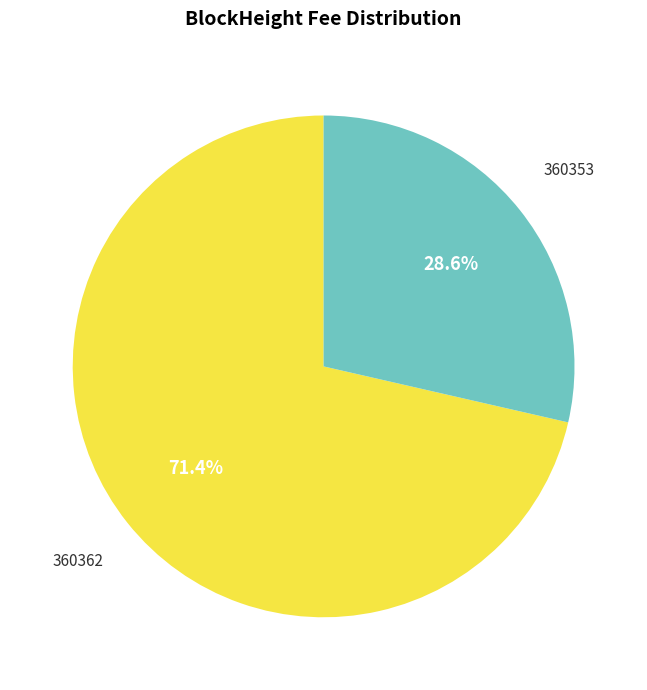

Is there a majority slice in this chart?

Yes